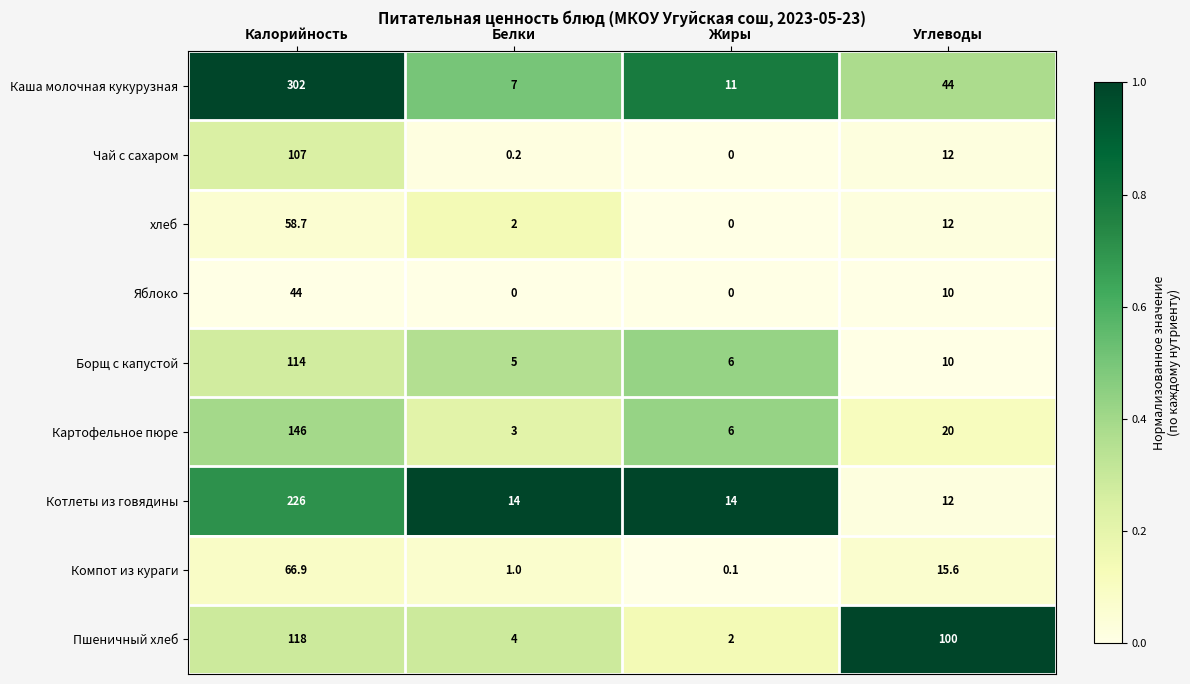

Rank the series at Белки from lowest to highest value.

Яблоко, Чай с сахаром, Компот из кураги, хлеб, Картофельное пюре, Пшеничный хлеб, Борщ с капустой, Каша молочная кукурузная, Котлеты из говядины